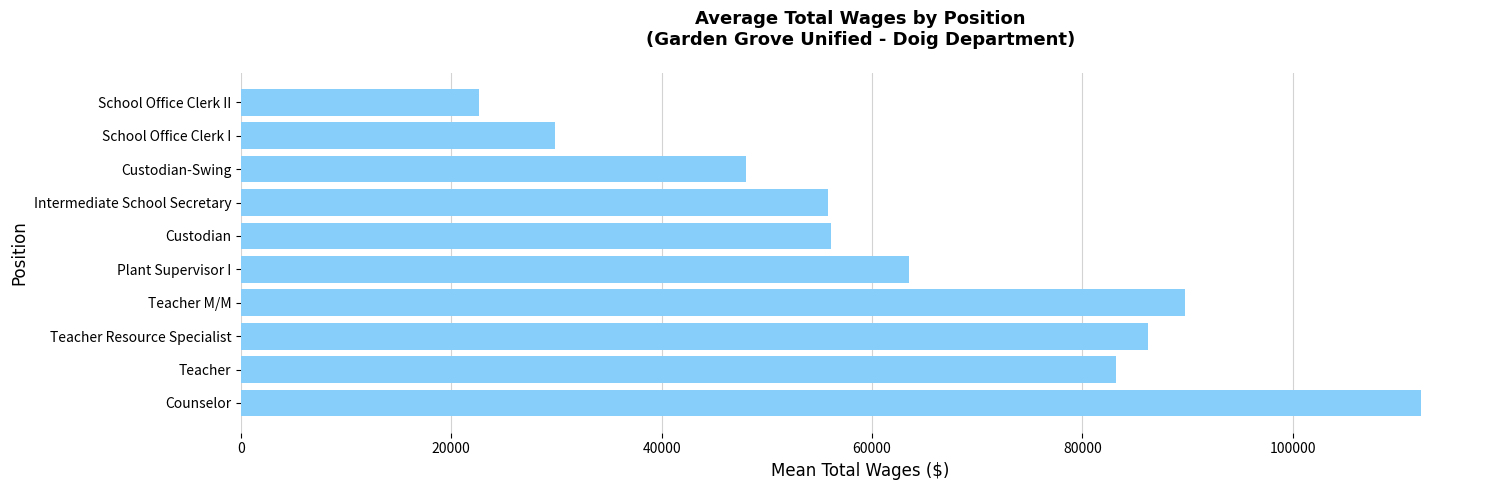

What is the smallest value displayed?

22664.0